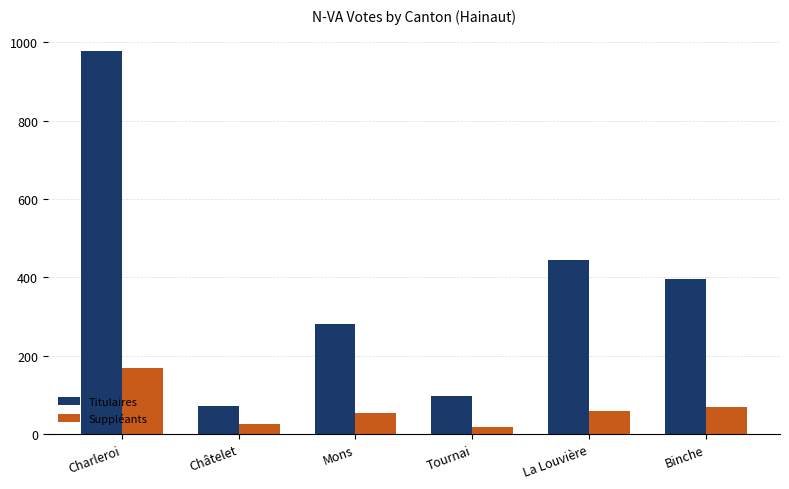

True or false: Titulaires has a value of 280 at Mons.

True